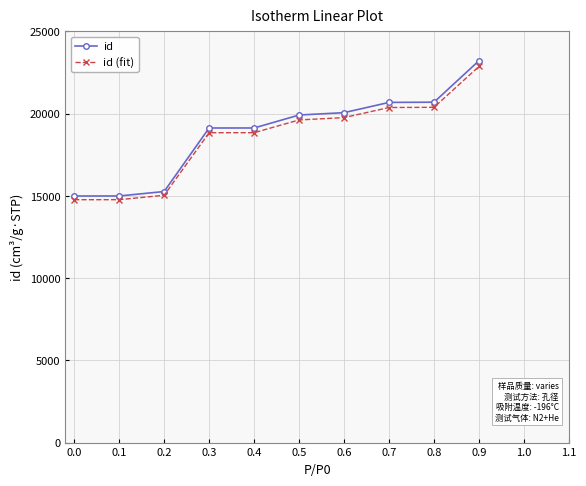

What is the difference between the highest and lowest values at 0.5?

298.8